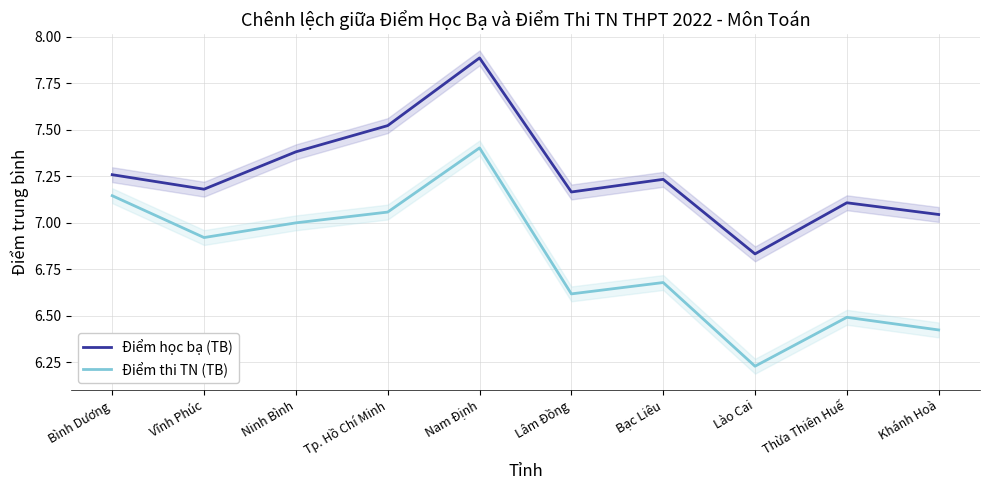

What is the sum of the Điểm học bạ (TB) values at Vĩnh Phúc and Lào Cai?

14.0